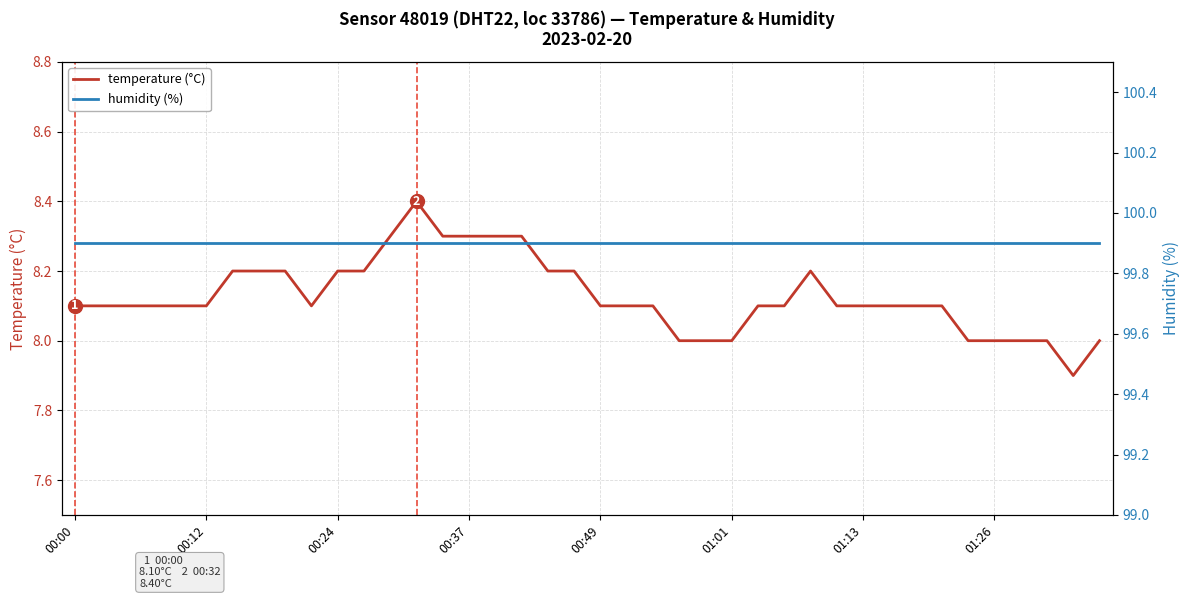

Is this an area chart (filled region under the line)?

No